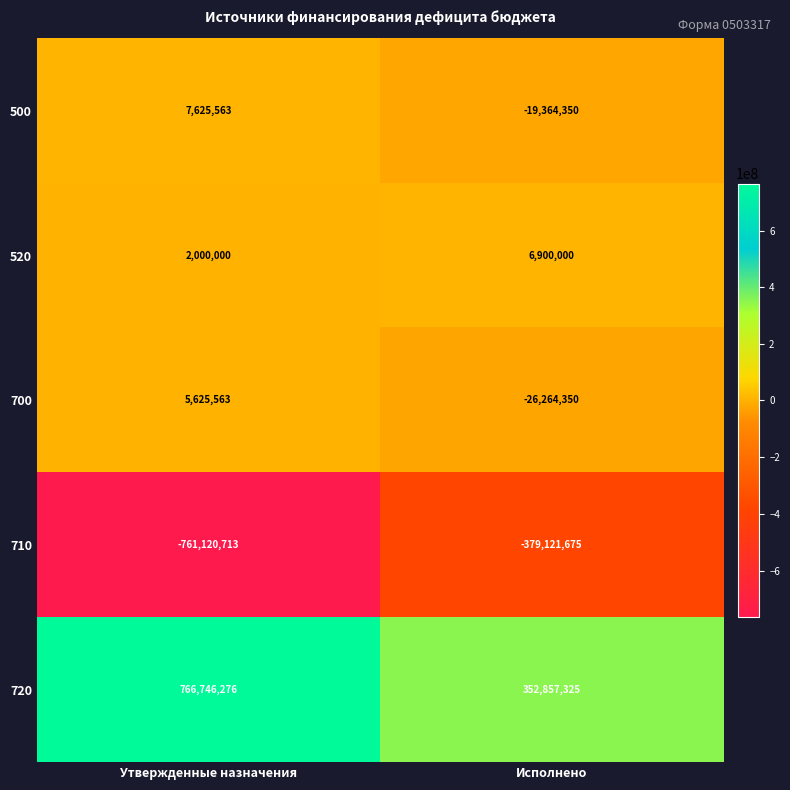

Where is 520 nearest to the value 4450000?

Утвержденные назначения